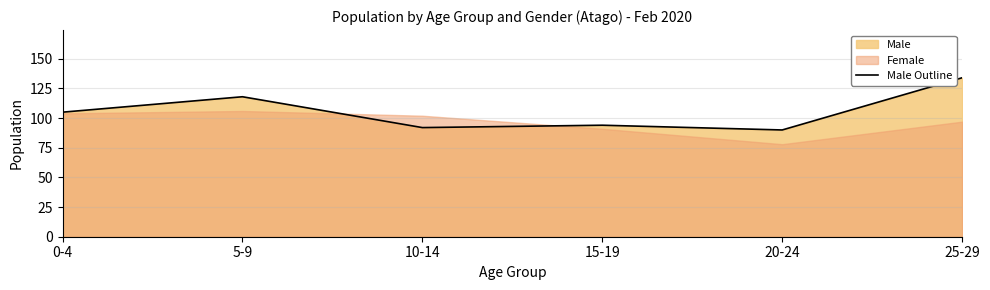

At which category does the data reach its first local valley?

10-14